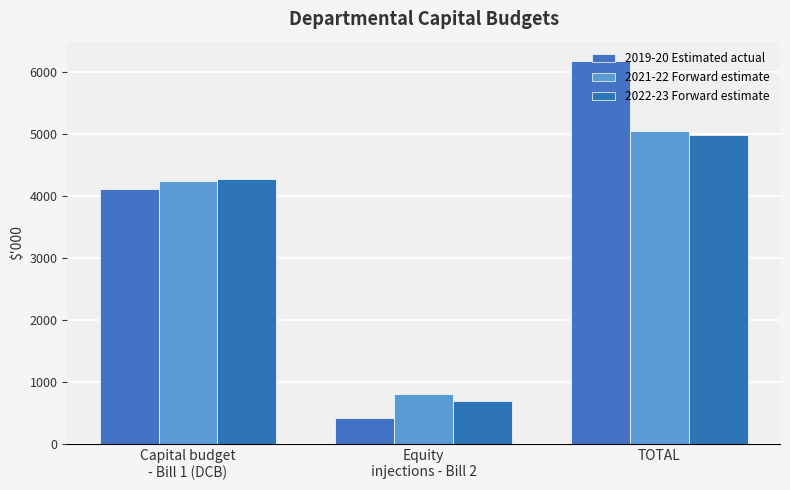

What is the total value across all series at Equity
injections - Bill 2?

1925